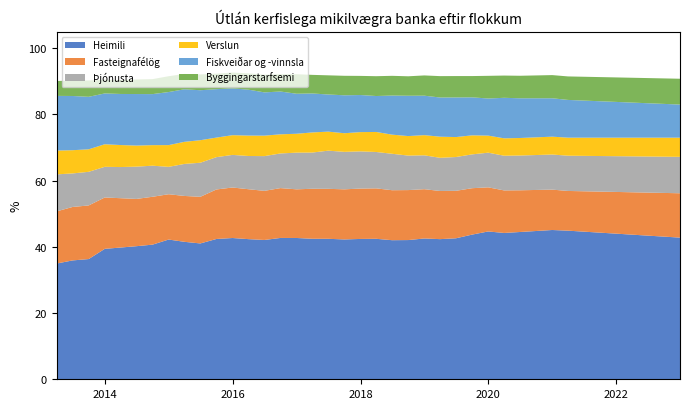

Reading right to left, transcribe all the data shown in this chart.

Heimili: 2022-12-31=42.8	2022-09-30=43.1	2022-06-30=43.4	2022-03-31=43.7	2021-12-31=44.0	2021-09-30=44.3	2021-06-30=44.6	2021-03-31=44.9	2020-12-31=45.1	2020-09-30=44.8	2020-06-30=44.5	2020-03-31=44.2	2019-12-31=44.7	2019-09-30=43.7	2019-06-30=42.6	2019-03-31=42.3	2018-12-31=42.5	2018-09-30=42.1	2018-06-30=42.0	2018-03-31=42.4	2017-12-31=42.4	2017-09-30=42.2	2017-06-30=42.4	2017-03-31=42.5	2016-12-31=42.7	2016-09-30=42.7	2016-06-30=42.1	2016-03-31=42.3	2015-12-31=42.7	2015-09-30=42.4	2015-06-30=41.0	2015-03-31=41.5	2014-12-31=42.2	2014-09-30=40.7	2014-06-30=40.2	2014-03-31=39.8	2013-12-31=39.4	2013-09-30=36.3	2013-06-30=35.9	2013-03-31=35.0
Fasteignafélög: 2022-12-31=13.4	2022-09-30=13.2	2022-06-30=13.0	2022-03-31=12.8	2021-12-31=12.6	2021-09-30=12.4	2021-06-30=12.2	2021-03-31=12.0	2020-12-31=12.2	2020-09-30=12.4	2020-06-30=12.6	2020-03-31=12.8	2019-12-31=13.3	2019-09-30=14.0	2019-06-30=14.3	2019-03-31=14.6	2018-12-31=14.9	2018-09-30=15.1	2018-06-30=15.1	2018-03-31=15.2	2017-12-31=15.2	2017-09-30=15.1	2017-06-30=15.1	2017-03-31=15.1	2016-12-31=14.7	2016-09-30=15.1	2016-06-30=14.8	2016-03-31=15.1	2015-12-31=15.3	2015-09-30=15.0	2015-06-30=14.1	2015-03-31=13.9	2014-12-31=13.7	2014-09-30=14.5	2014-06-30=14.3	2014-03-31=14.9	2013-12-31=15.5	2013-09-30=16.2	2013-06-30=16.1	2013-03-31=15.8
Þjónusta: 2022-12-31=11.0	2022-09-30=10.9	2022-06-30=10.9	2022-03-31=10.8	2021-12-31=10.8	2021-09-30=10.8	2021-06-30=10.7	2021-03-31=10.7	2020-12-31=10.6	2020-09-30=10.6	2020-06-30=10.5	2020-03-31=10.5	2019-12-31=10.5	2019-09-30=10.2	2019-06-30=10.2	2019-03-31=10.0	2018-12-31=10.2	2018-09-30=10.4	2018-06-30=11.0	2018-03-31=11.0	2017-12-31=11.2	2017-09-30=11.3	2017-06-30=11.5	2017-03-31=10.9	2016-12-31=11.1	2016-09-30=10.5	2016-06-30=10.5	2016-03-31=10.0	2015-12-31=9.8	2015-09-30=9.8	2015-06-30=10.3	2015-03-31=9.7	2014-12-31=8.3	2014-09-30=9.4	2014-06-30=9.8	2014-03-31=9.4	2013-12-31=9.3	2013-09-30=10.2	2013-06-30=10.1	2013-03-31=11.2
Verslun: 2022-12-31=5.8	2022-09-30=5.8	2022-06-30=5.7	2022-03-31=5.7	2021-12-31=5.6	2021-09-30=5.5	2021-06-30=5.5	2021-03-31=5.5	2020-12-31=5.4	2020-09-30=5.3	2020-06-30=5.3	2020-03-31=5.3	2019-12-31=5.2	2019-09-30=5.8	2019-06-30=6.0	2019-03-31=6.4	2018-12-31=6.1	2018-09-30=5.9	2018-06-30=5.8	2018-03-31=6.0	2017-12-31=5.8	2017-09-30=5.6	2017-06-30=5.8	2017-03-31=6.1	2016-12-31=5.7	2016-09-30=5.8	2016-06-30=6.2	2016-03-31=6.2	2015-12-31=6.0	2015-09-30=5.9	2015-06-30=6.8	2015-03-31=6.7	2014-12-31=6.6	2014-09-30=6.2	2014-06-30=6.4	2014-03-31=6.7	2013-12-31=6.8	2013-09-30=6.8	2013-06-30=7.0	2013-03-31=7.2
Fiskveiðar og -vinnsla: 2022-12-31=10.0	2022-09-30=10.2	2022-06-30=10.4	2022-03-31=10.6	2021-12-31=10.8	2021-09-30=11.0	2021-06-30=11.2	2021-03-31=11.4	2020-12-31=11.6	2020-09-30=11.8	2020-06-30=12.0	2020-03-31=12.2	2019-12-31=11.2	2019-09-30=11.5	2019-06-30=12.0	2019-03-31=11.8	2018-12-31=11.9	2018-09-30=12.2	2018-06-30=11.8	2018-03-31=10.9	2017-12-31=11.2	2017-09-30=11.5	2017-06-30=11.2	2017-03-31=11.8	2016-12-31=12.1	2016-09-30=12.9	2016-06-30=13.1	2016-03-31=13.9	2015-12-31=14.1	2015-09-30=14.6	2015-06-30=15.1	2015-03-31=15.9	2014-12-31=16.0	2014-09-30=15.4	2014-06-30=15.6	2014-03-31=15.4	2013-12-31=15.3	2013-09-30=15.9	2013-06-30=16.4	2013-03-31=16.5
Byggingarstarfsemi: 2022-12-31=7.8	2022-09-30=7.7	2022-06-30=7.6	2022-03-31=7.5	2021-12-31=7.4	2021-09-30=7.3	2021-06-30=7.2	2021-03-31=7.1	2020-12-31=7.0	2020-09-30=6.9	2020-06-30=6.8	2020-03-31=6.7	2019-12-31=6.8	2019-09-30=6.4	2019-06-30=6.5	2019-03-31=6.5	2018-12-31=6.1	2018-09-30=5.9	2018-06-30=6.0	2018-03-31=6.0	2017-12-31=5.8	2017-09-30=5.9	2017-06-30=5.8	2017-03-31=5.6	2016-12-31=5.9	2016-09-30=5.2	2016-06-30=5.3	2016-03-31=4.9	2015-12-31=4.8	2015-09-30=4.7	2015-06-30=4.8	2015-03-31=4.6	2014-12-31=4.8	2014-09-30=4.5	2014-06-30=4.4	2014-03-31=4.2	2013-12-31=4.1	2013-09-30=4.9	2013-06-30=4.7	2013-03-31=4.5